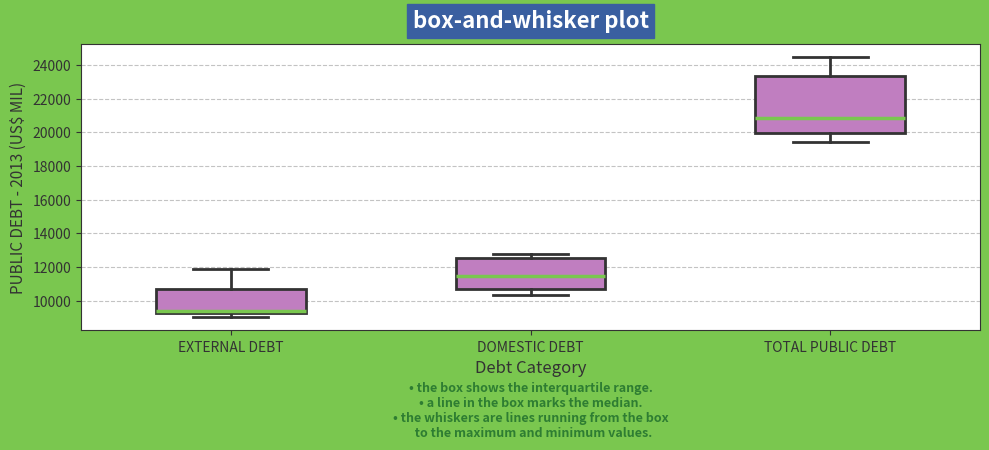

Reading left to right, transcribe this box plot: for each box, give where its median line is, the range the box spans, and where its two whiskers end, as read against the y-axis. The values are not printed on the chart, so give them approximately, as read against the axis.

EXTERNAL DEBT: median 9400, box 9200 to 10800, whiskers 9000 to 12000
DOMESTIC DEBT: median 11400, box 10800 to 12600, whiskers 10400 to 12800
TOTAL PUBLIC DEBT: median 20800, box 20000 to 23400, whiskers 19400 to 24400